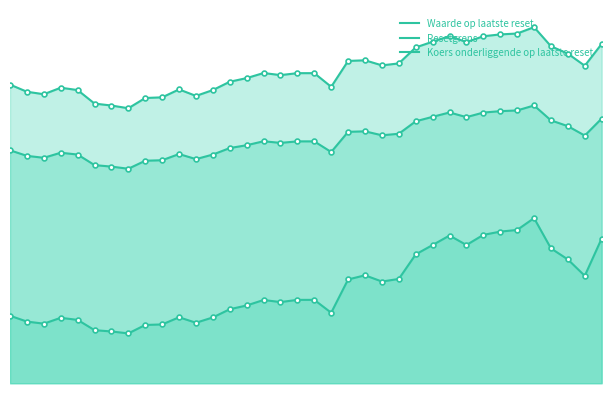

At which category does Waarde op laatste reset reach its first local valley?

2